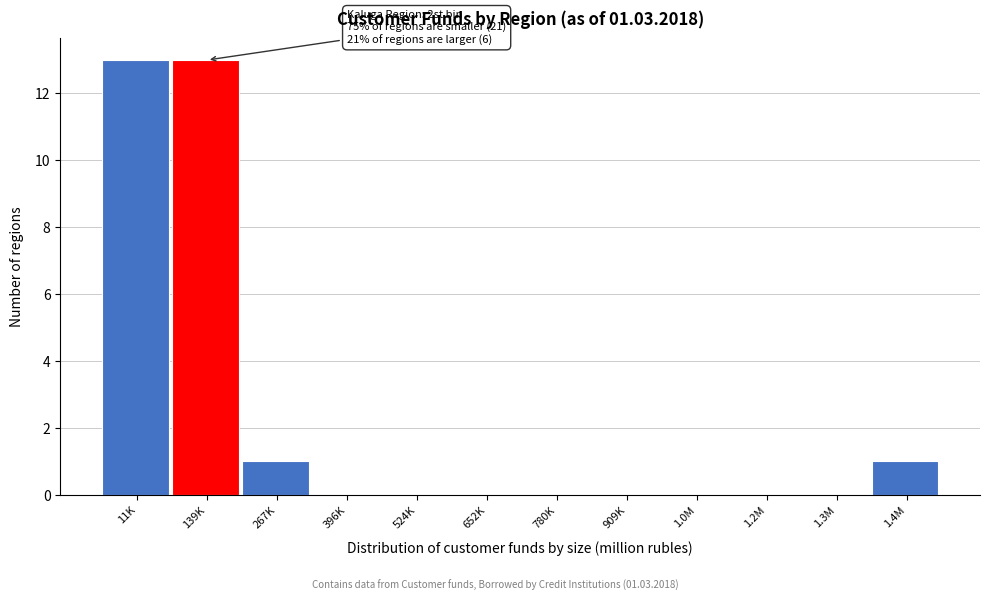

Reading left to right, list all the values displayed in this chart.

11K=13	139K=13	267K=1	396K=0	524K=0	652K=0	780K=0	909K=0	1.0M=0	1.2M=0	1.3M=0	1.4M=1